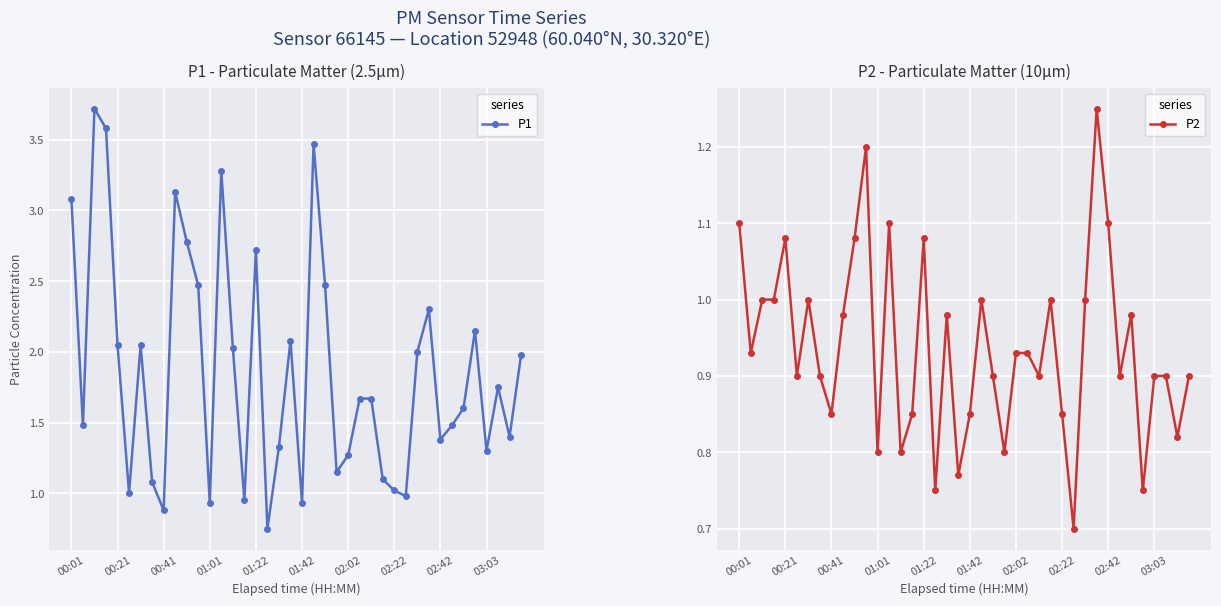

How many lines are shown in the chart?

2